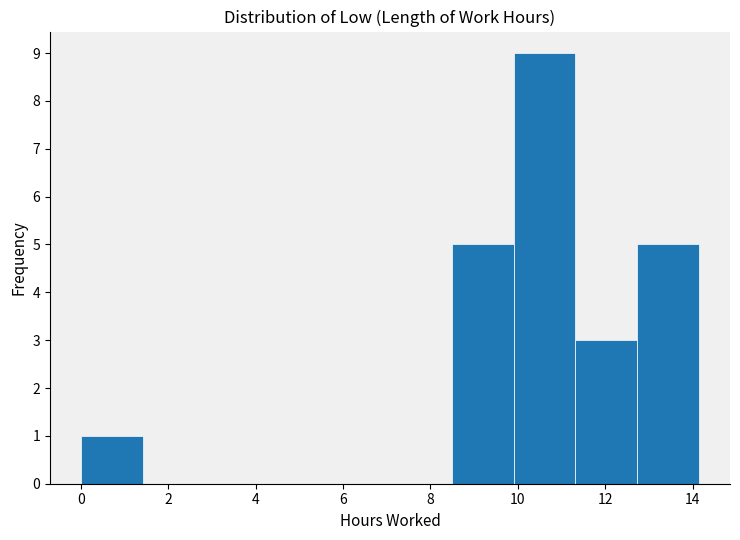

How tall is the bar that spans 0.0 to 1.4 on the x-axis? Neither the bar edges nor the heights are printed on the chart, so give them approximately, as read against the axes.

1